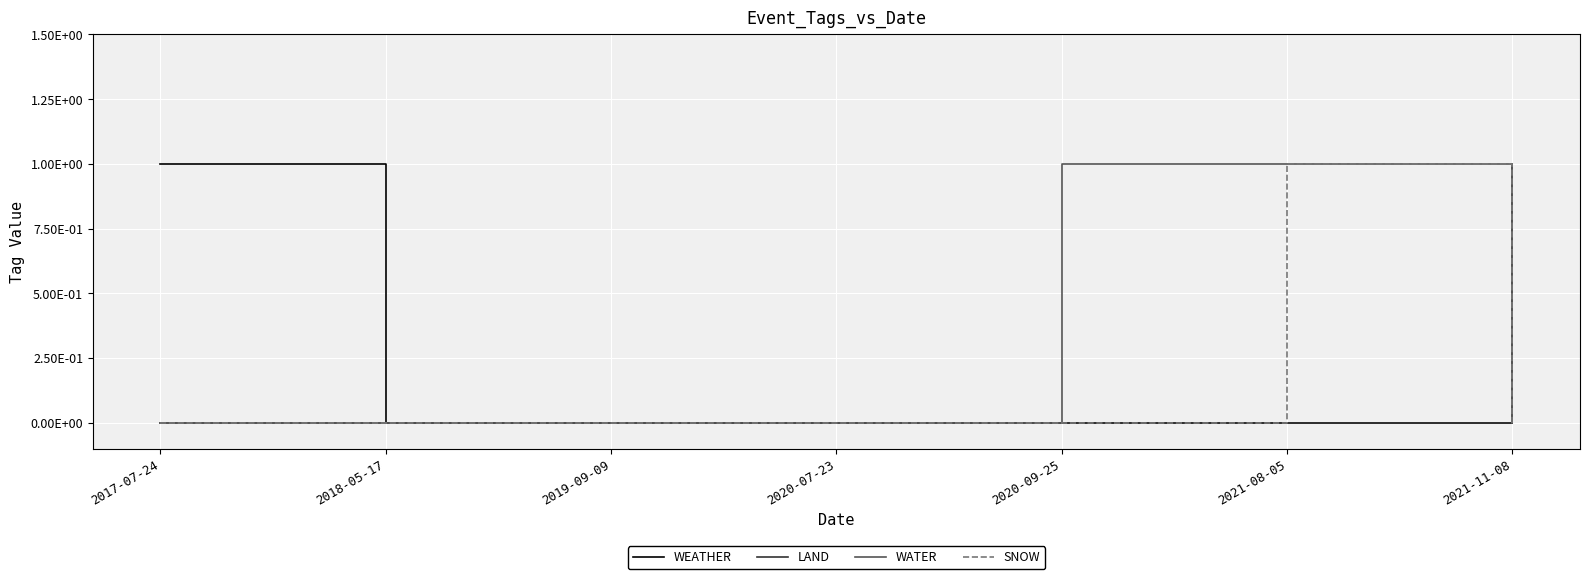

What is the label of the 2nd point from the left?

2018-05-17